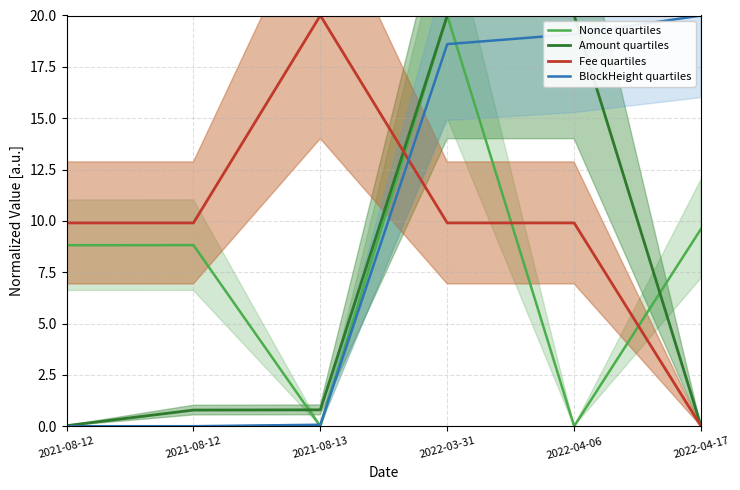

Which series has the widest spread of values?

Nonce quartiles